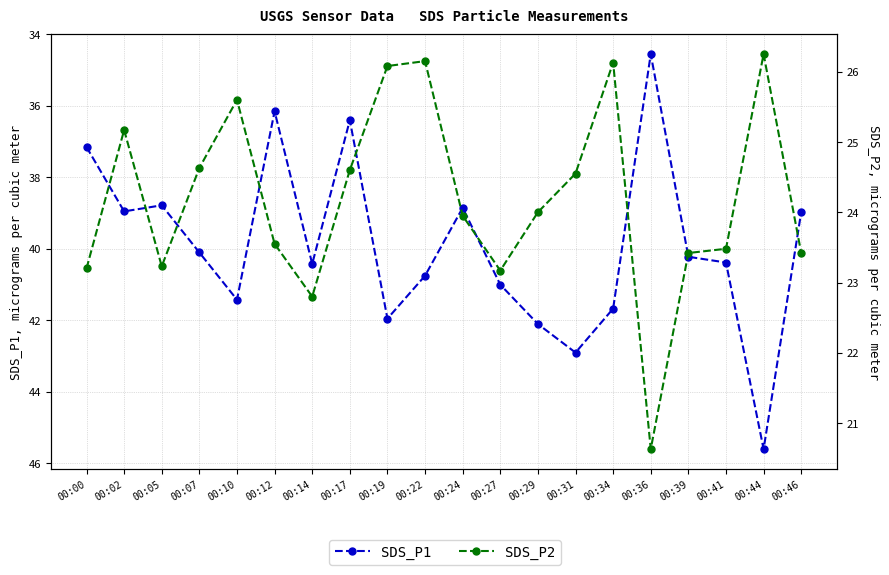

Reading right to left, extract all data points from this chart.

SDS_P1: 39.0	45.6	40.4	40.2	34.5	41.7	42.9	42.1	41.0	38.9	40.8	42.0	36.4	40.4	36.1	41.4	40.1	38.8	39.0	37.1
SDS_P2: 23.4	26.2	23.5	23.4	20.6	26.1	24.6	24.0	23.2	23.9	26.1	26.1	24.6	22.8	23.6	25.6	24.6	23.2	25.2	23.2